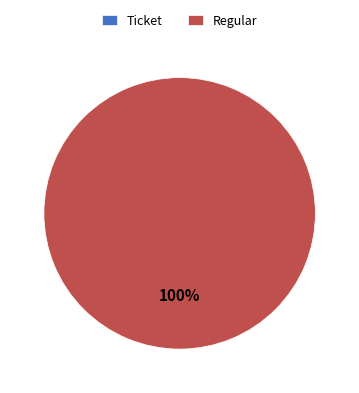

Which category has the biggest portion of the pie?

Regular